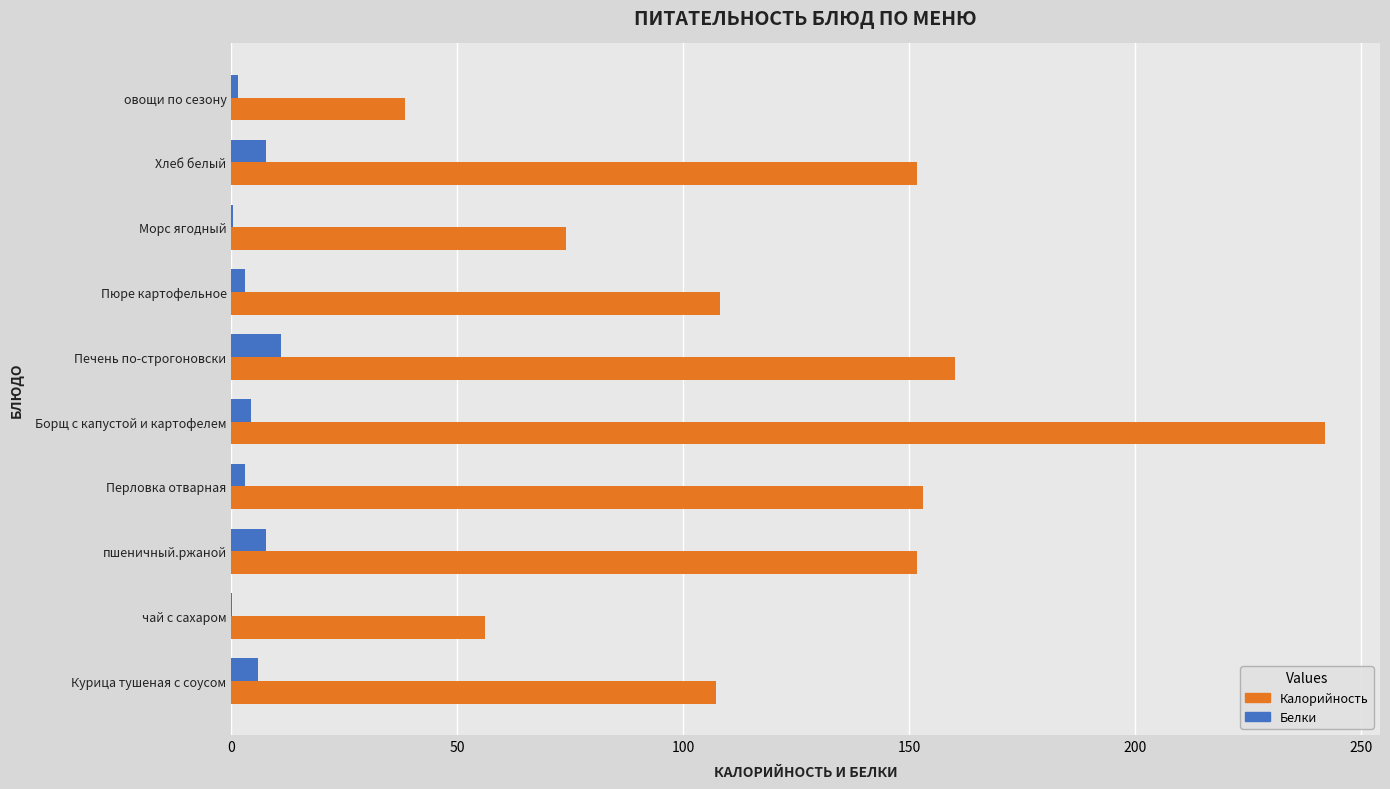

At which category is the sum across all series the highest?

Борщ с капустой и картофелем